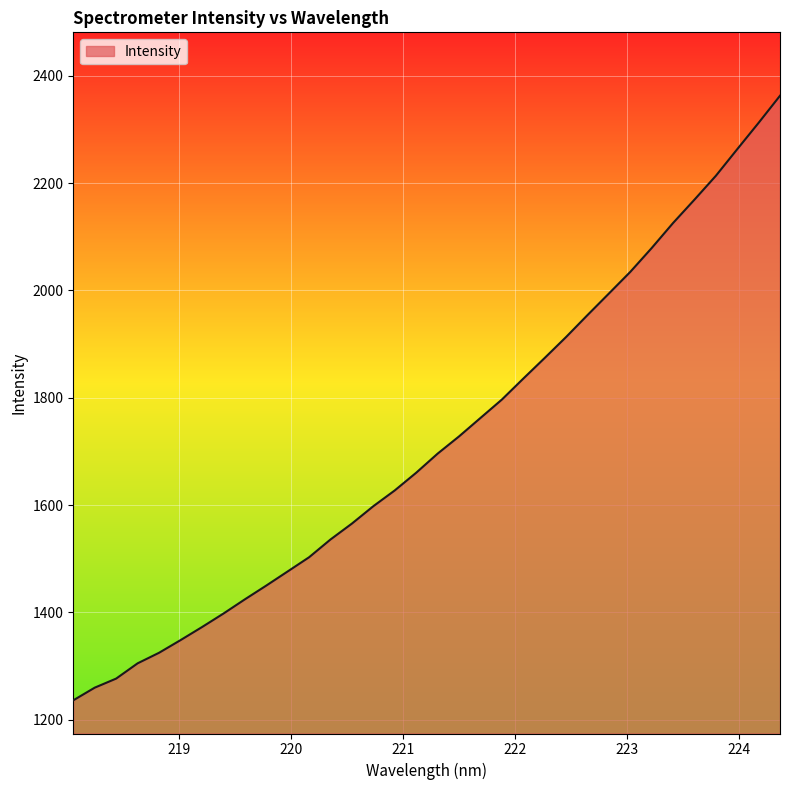

True or false: the data has more than 2 interior local peaks.

False